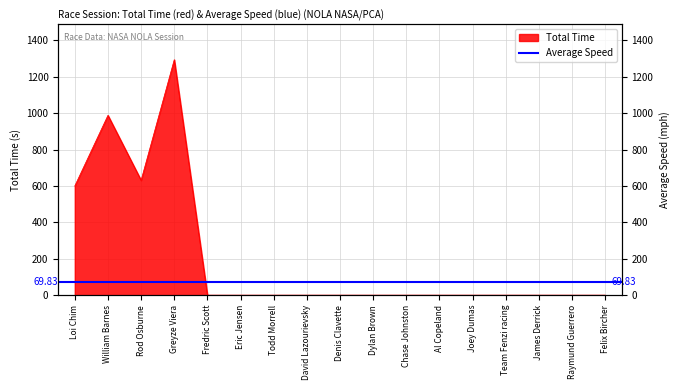

What is the label of the 17th point from the left?

Felix Bircher